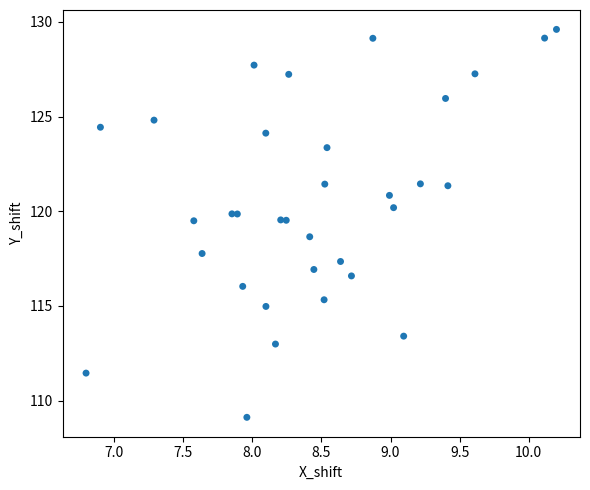

What is the range of Y values (max minus min)?

20.5